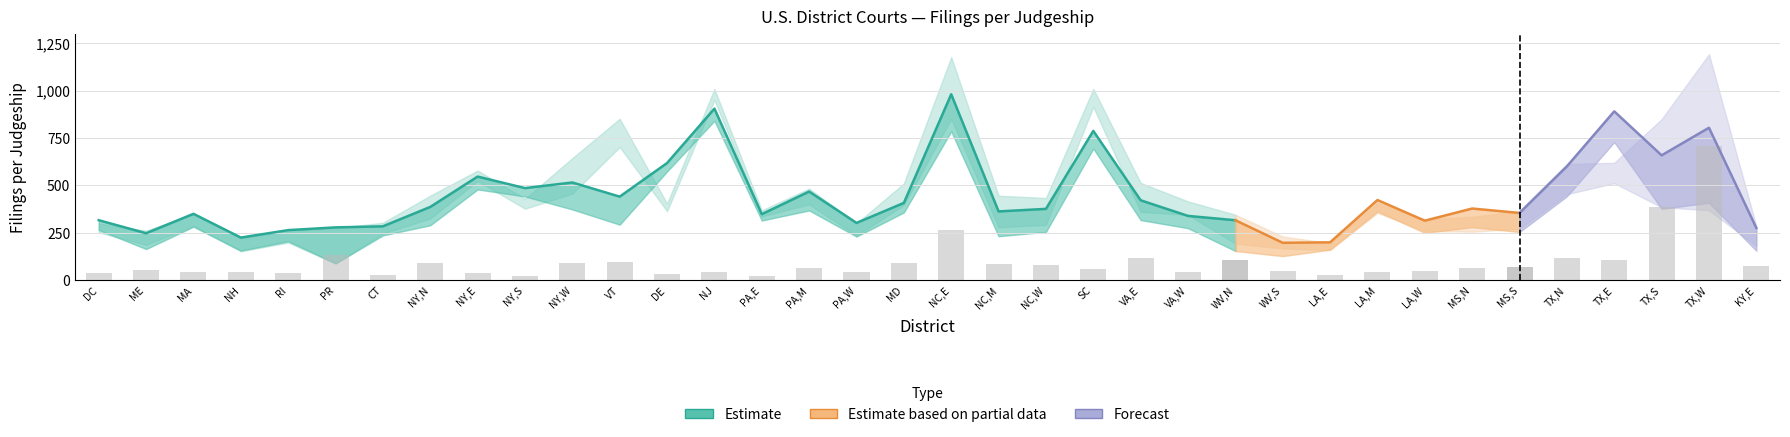

Where is Unweighted Criminal nearest to the value 365?

TX,S